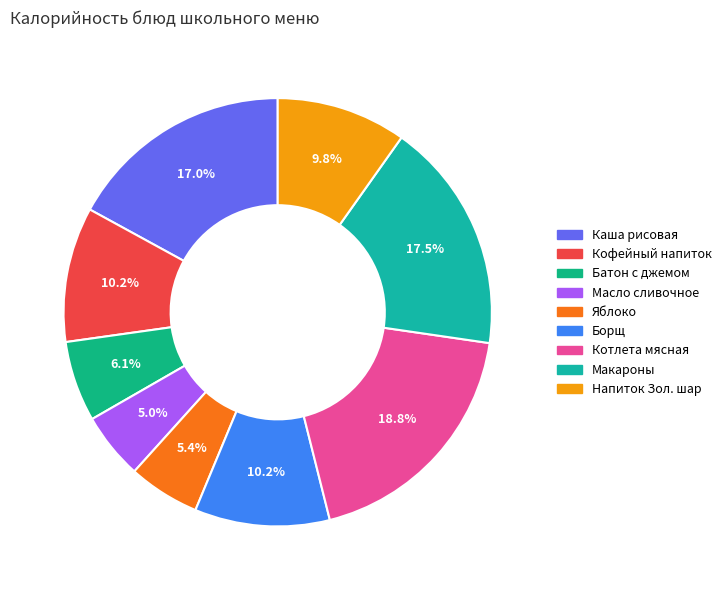

How many slices are in this pie chart?

9